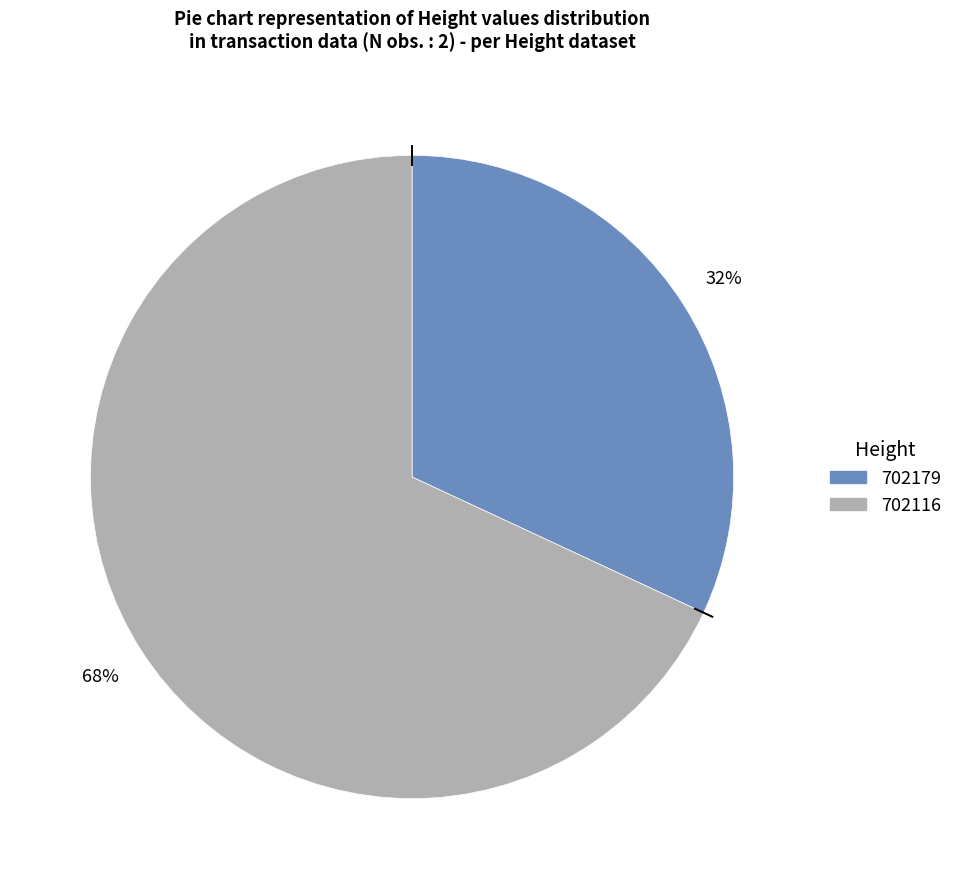

Does any single category account for the majority?

Yes